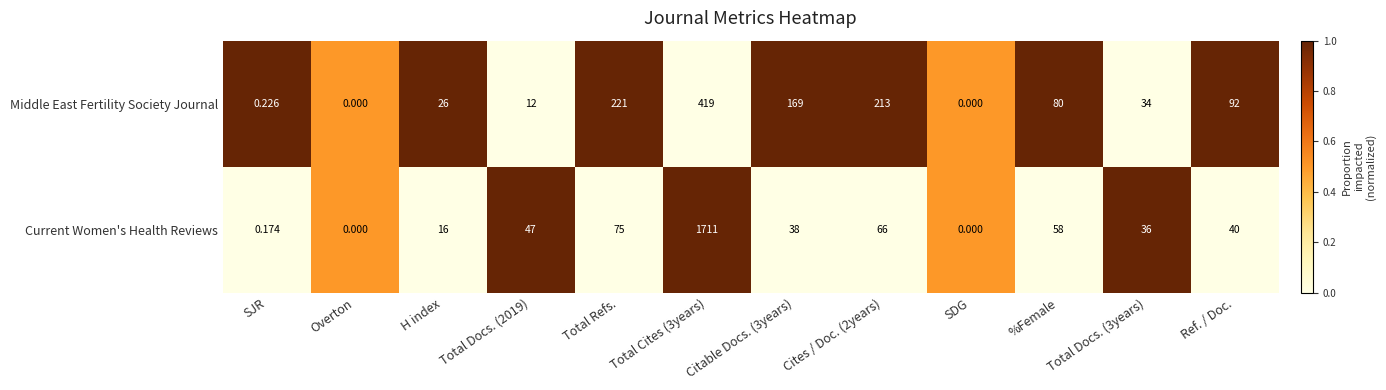

Which series has the largest total across all categories?

Current Women's Health Reviews